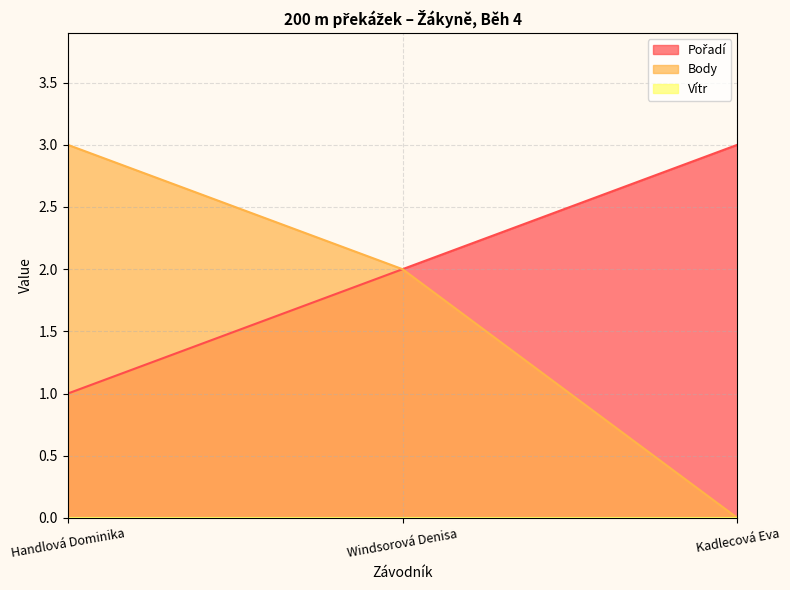

What is the total value across all series at Kadlecová Eva?

3